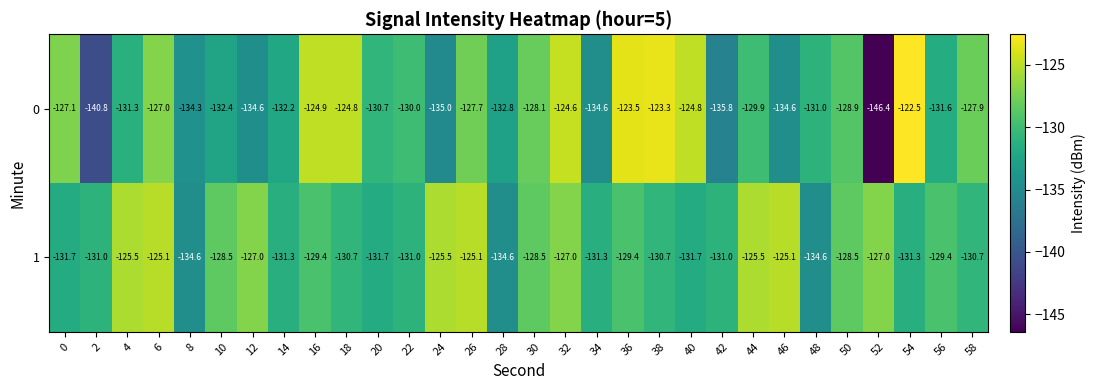

Which series changed the most between 8 and 42?

1